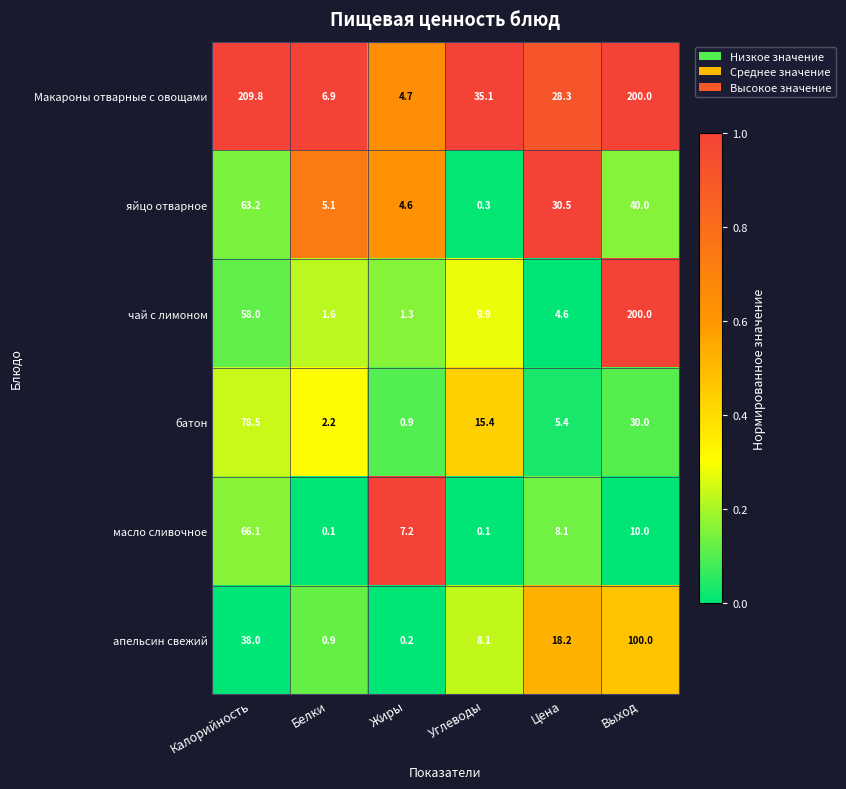

At how many categories does at least one series exceed 0?

6